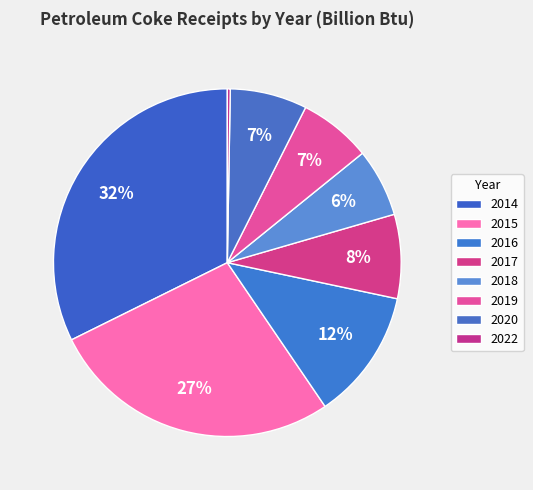

How many slices are in this pie chart?

8